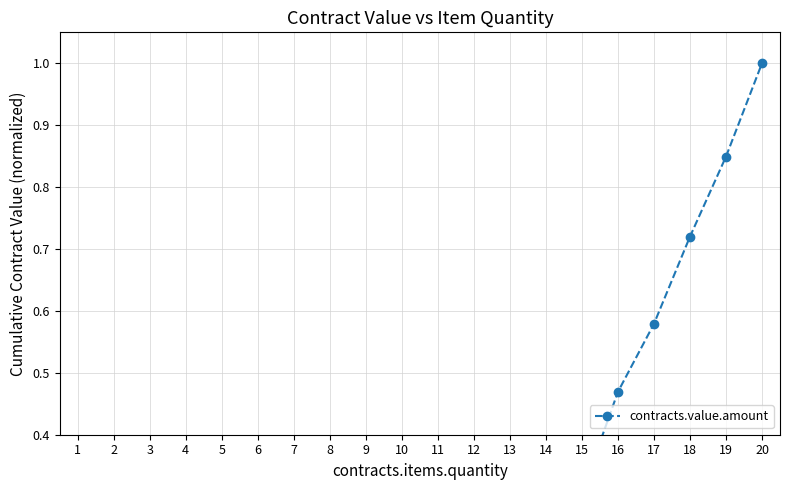

Reading left to right, extract all data points from this chart.

0.0	0.0	0.0	0.0	0.0	0.0	0.0	0.0	0.0	0.0	0.0	0.1	0.1	0.2	0.3	0.5	0.6	0.7	0.8	1.0